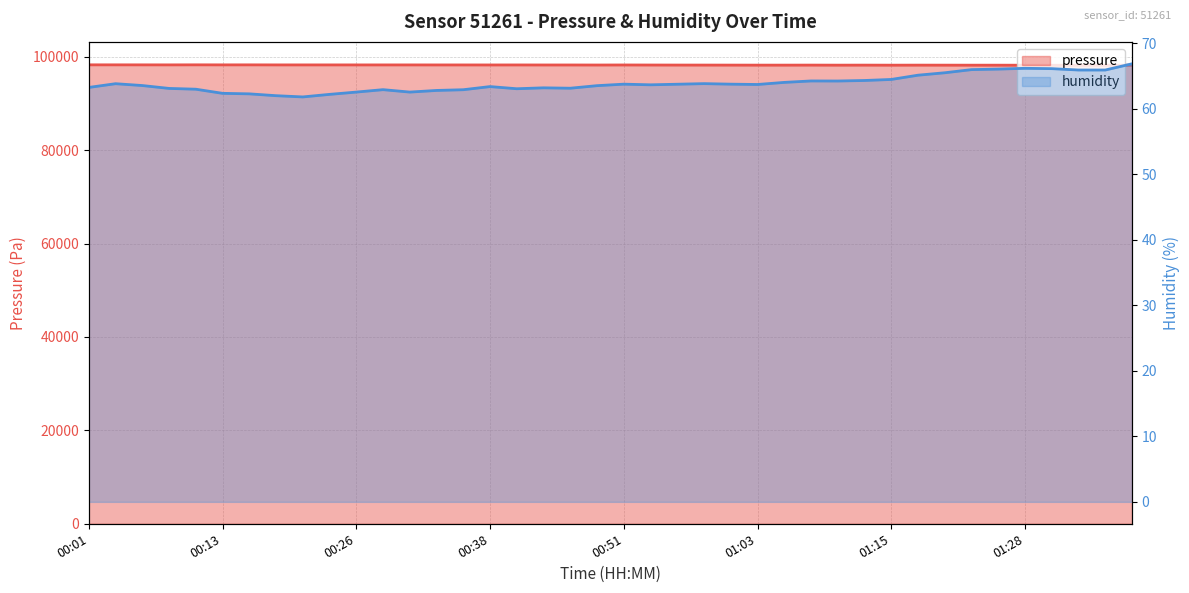

Reading left to right, transcribe all the data shown in this chart.

pressure: 00:01=98253.5	00:03=98251.0	00:06=98248.3	00:08=98244.0	00:11=98253.5	00:13=98246.6	00:16=98249.2	00:18=98239.8	00:21=98238.0	00:23=98238.0	00:26=98237.1	00:28=98237.2	00:31=98237.1	00:33=98232.8	00:36=98231.1	00:38=98227.6	00:41=98230.2	00:43=98224.1	00:46=98224.1	00:48=98214.6	00:51=98225.8	00:53=98214.6	00:56=98205.9	00:58=98202.5	01:01=98197.3	01:03=98191.2	01:06=98191.2	01:08=98198.2	01:11=98186.9	01:13=98193.9	01:15=98182.6	01:18=98191.2	01:20=98186.9	01:23=98180.9	01:25=98180.0	01:28=98171.3	01:30=98162.6	01:33=98165.2	01:35=98164.3	01:38=98174.7
humidity: 00:01=63.3	00:03=63.9	00:06=63.6	00:08=63.1	00:11=63.0	00:13=62.4	00:16=62.3	00:18=62.0	00:21=61.8	00:23=62.2	00:26=62.6	00:28=63.0	00:31=62.6	00:33=62.8	00:36=62.9	00:38=63.4	00:41=63.1	00:43=63.2	00:46=63.2	00:48=63.6	00:51=63.8	00:53=63.7	00:56=63.8	00:58=63.9	01:01=63.8	01:03=63.7	01:06=64.1	01:08=64.3	01:11=64.3	01:13=64.3	01:15=64.5	01:18=65.2	01:20=65.5	01:23=66.0	01:25=66.1	01:28=66.2	01:30=66.2	01:33=66.0	01:35=66.0	01:38=66.9